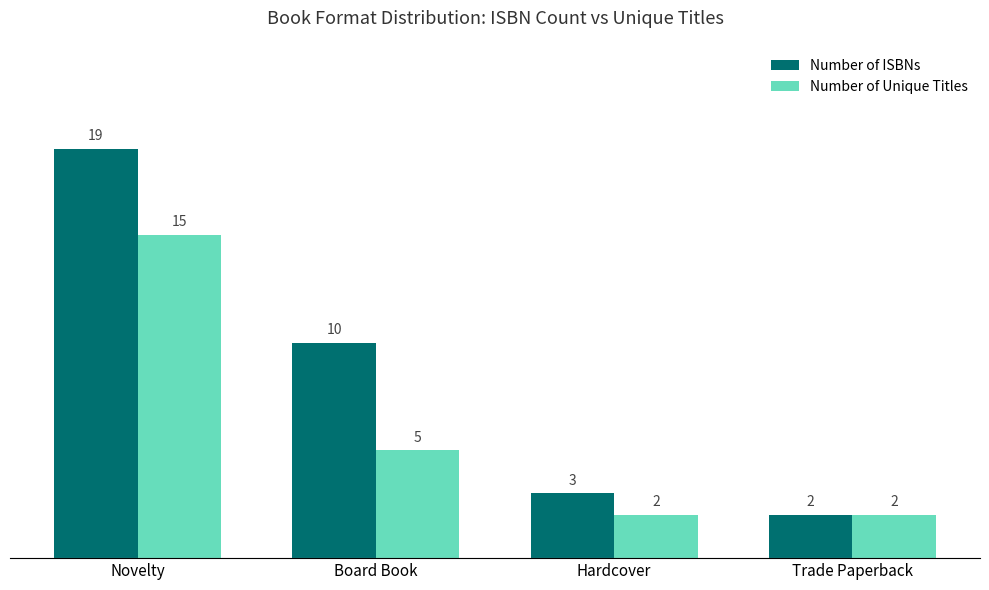

Count the number of categories in the chart.

4